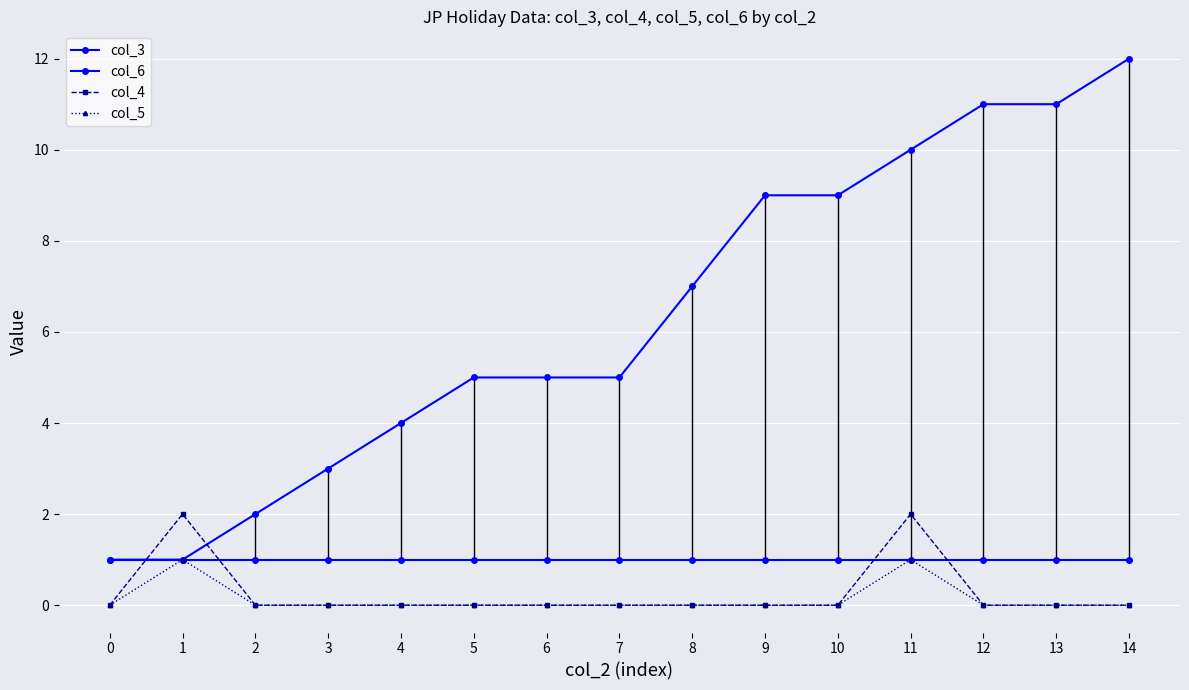

How many col_4 values are between 0 and 1?

13